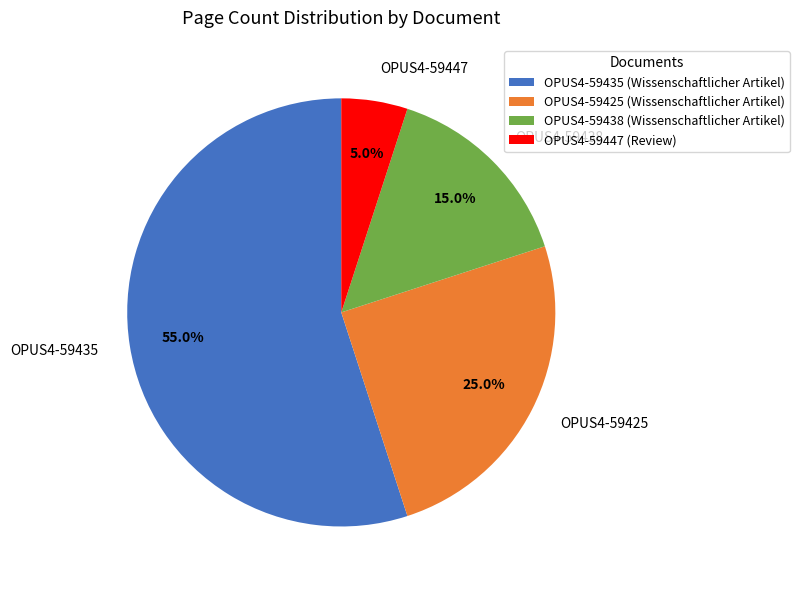

What is the total percentage of OPUS4-59438 and OPUS4-59425?

40.0%